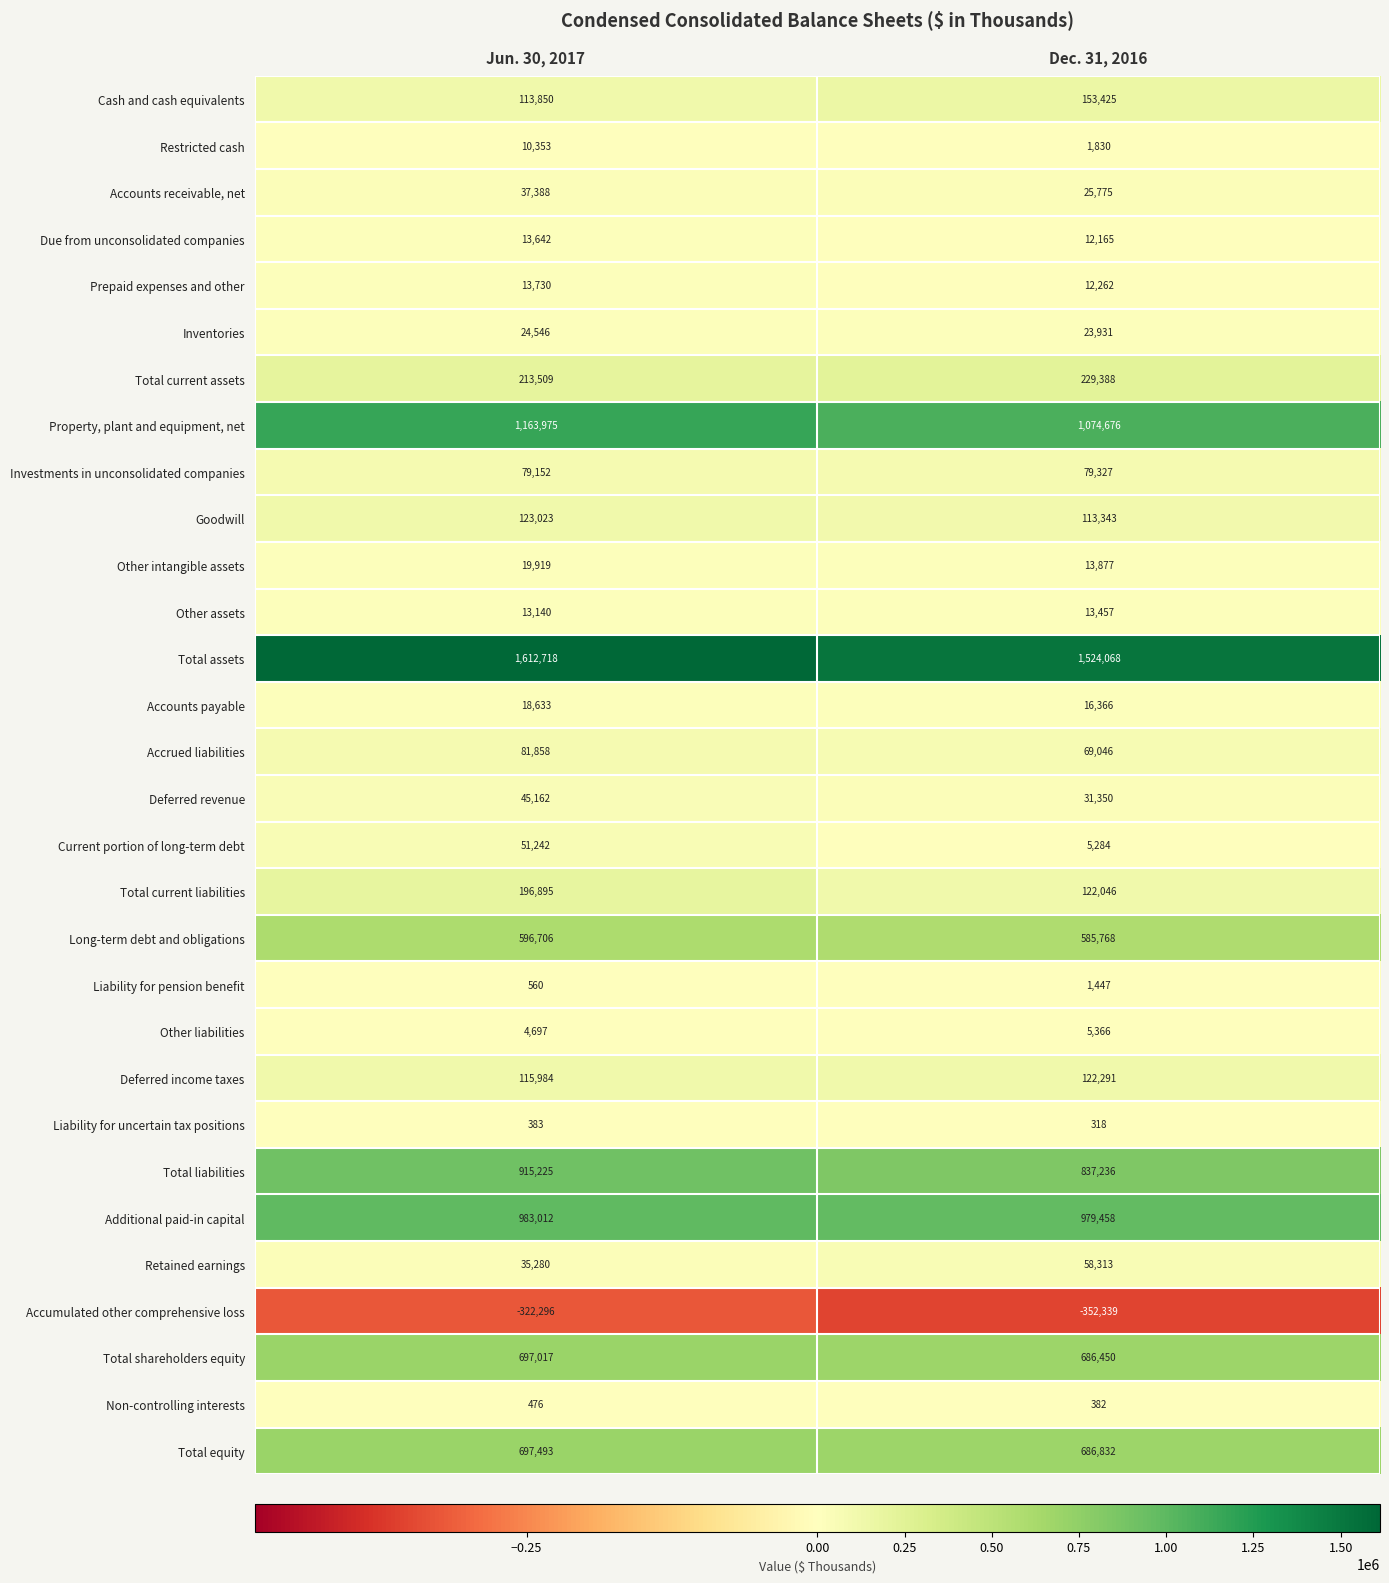

What is the sum of the Total shareholders equity values at Dec. 31, 2016 and Jun. 30, 2017?

1383467